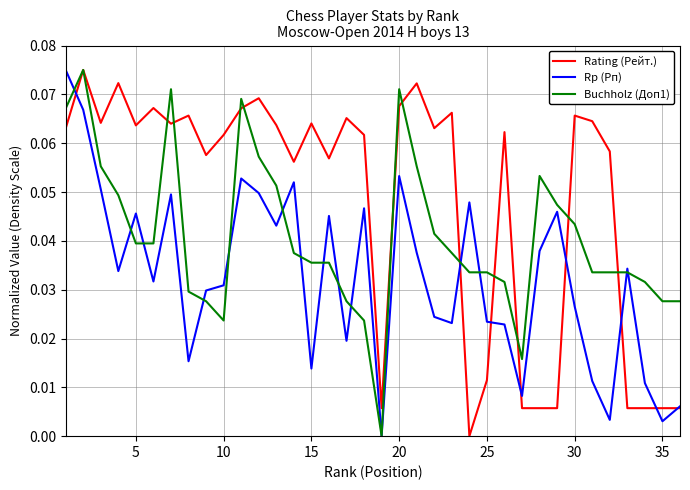

Rank the series by their average value, from lowest to highest.

Rp (Рп), Buchholz (Доп1), Rating (Рейт.)